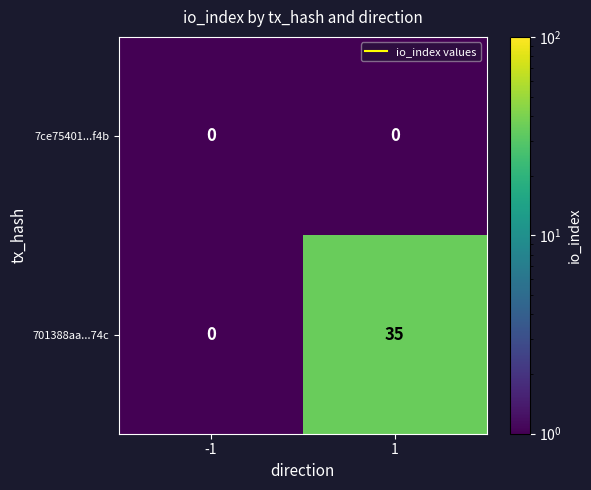

List the series in order of their peak value, lowest first.

7ce75401...f4b, 701388aa...74c